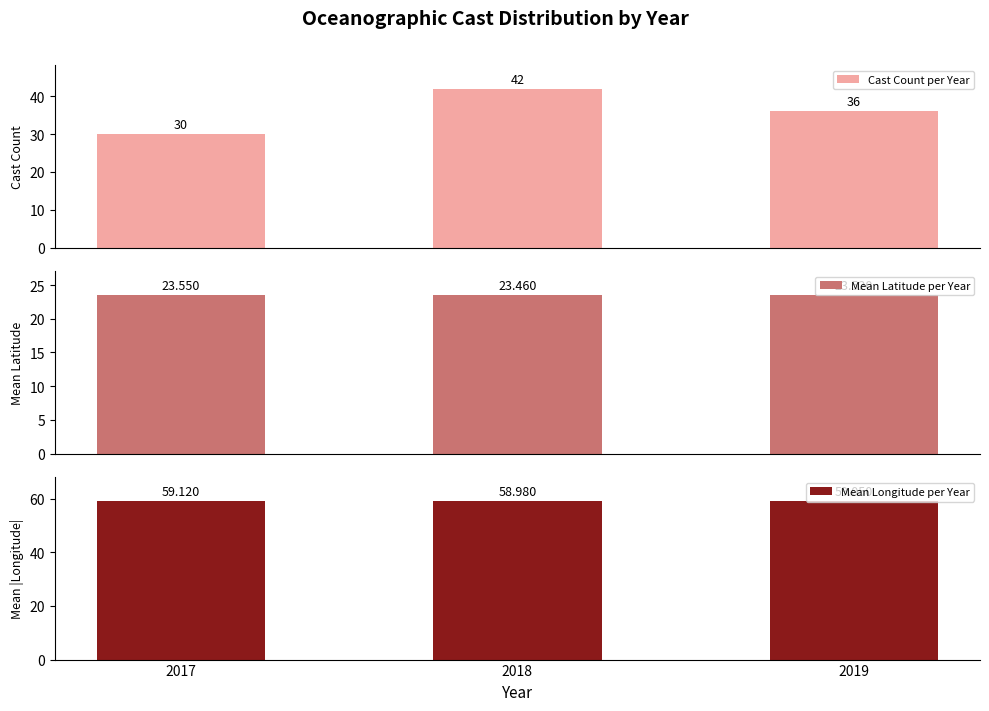

Rank the series by their maximum value, from lowest to highest.

Mean Latitude per Year, Cast Count per Year, Mean Longitude per Year